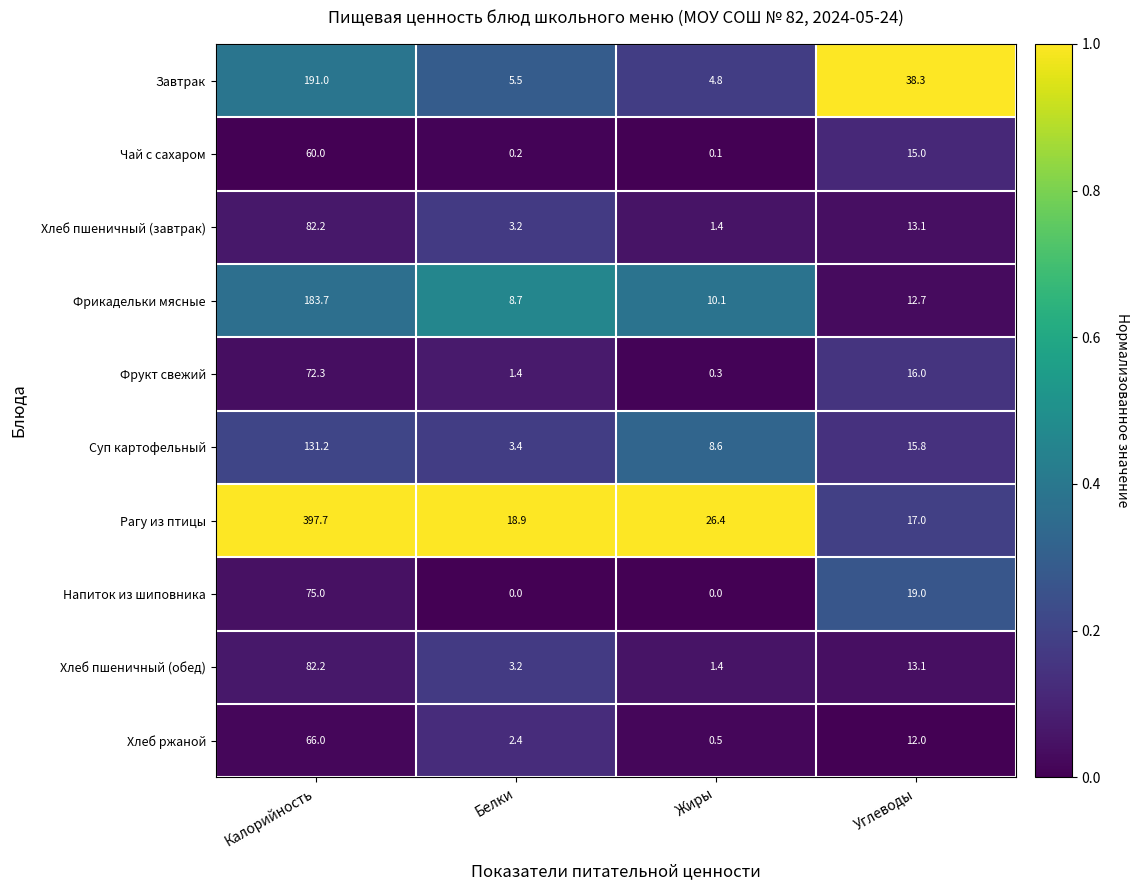

Which series has the largest range (max minus min)?

Рагу из птицы